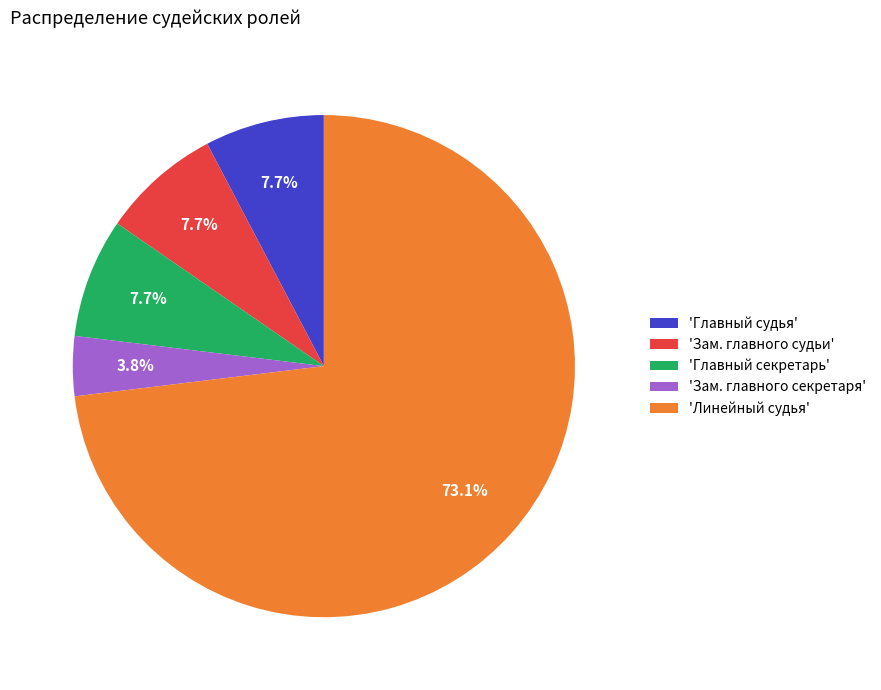

What is the majority slice?

'Линейный судья'